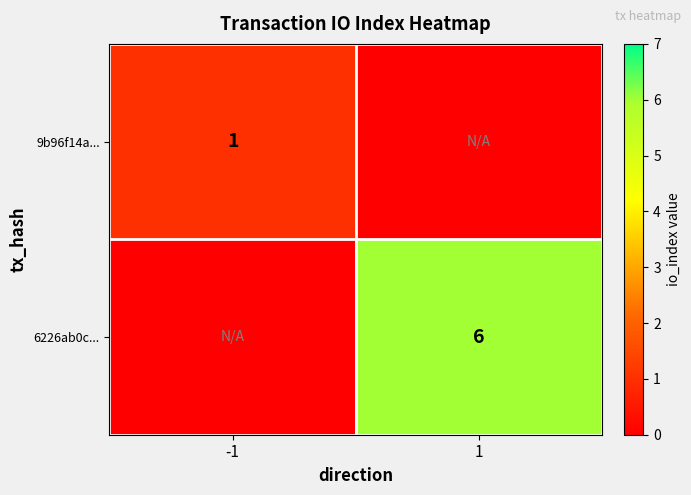

Which category has the highest value across all series?

1